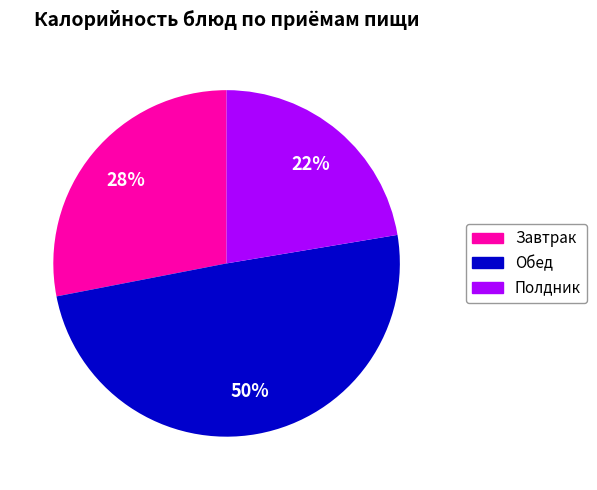

Count the number of slices in the pie.

3